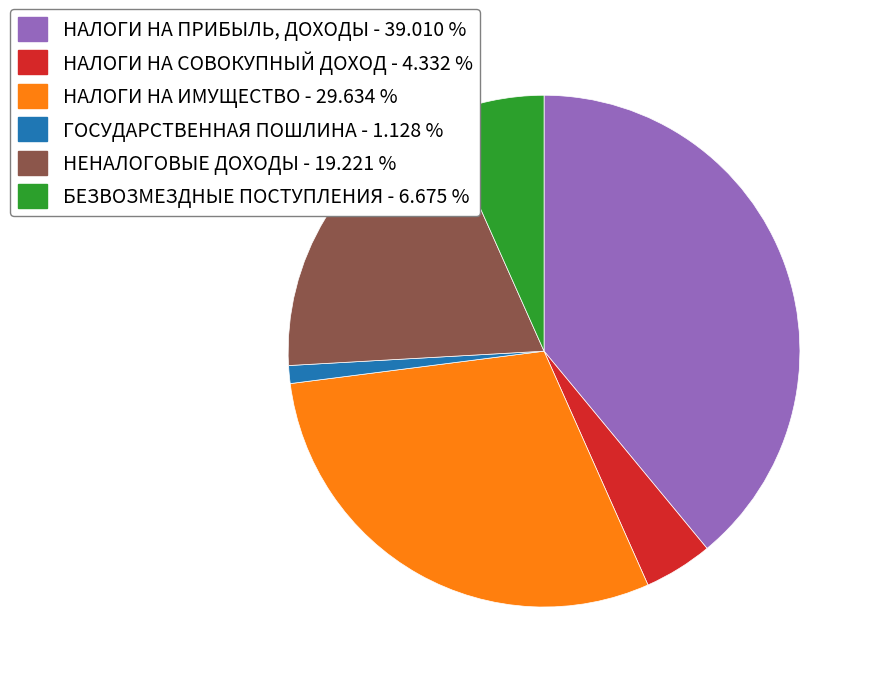

Approximately how many times larger is the value at НАЛОГИ НА ИМУЩЕСТВО compared to НЕНАЛОГОВЫЕ ДОХОДЫ?

1.5